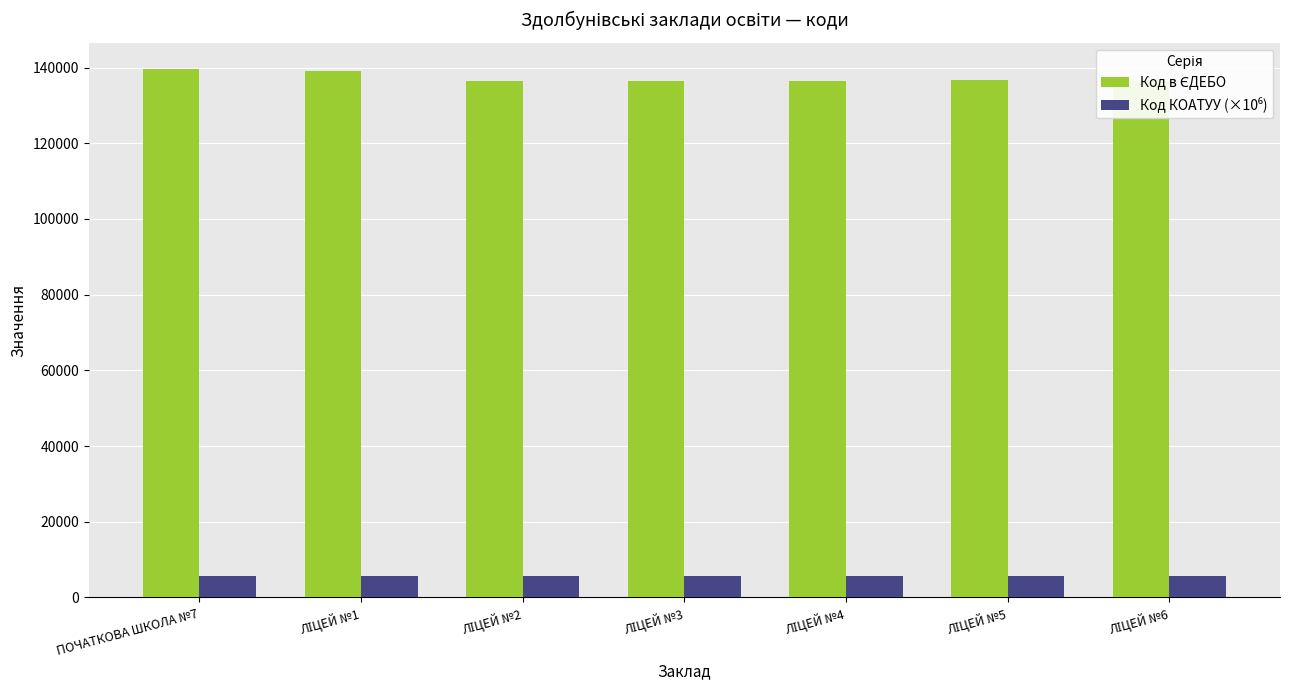

What is the minimum value shown in the chart?

5622.6